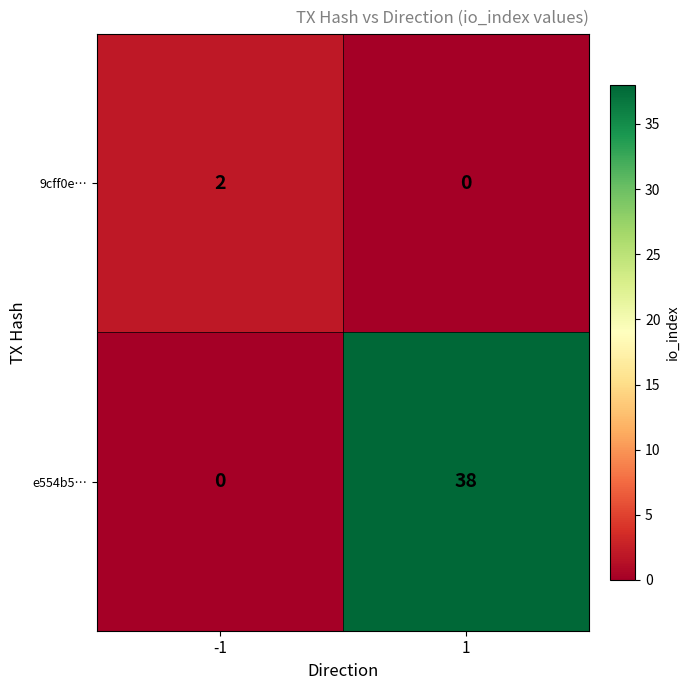

List the series in order of their peak value, lowest first.

9cff0e…, e554b5…